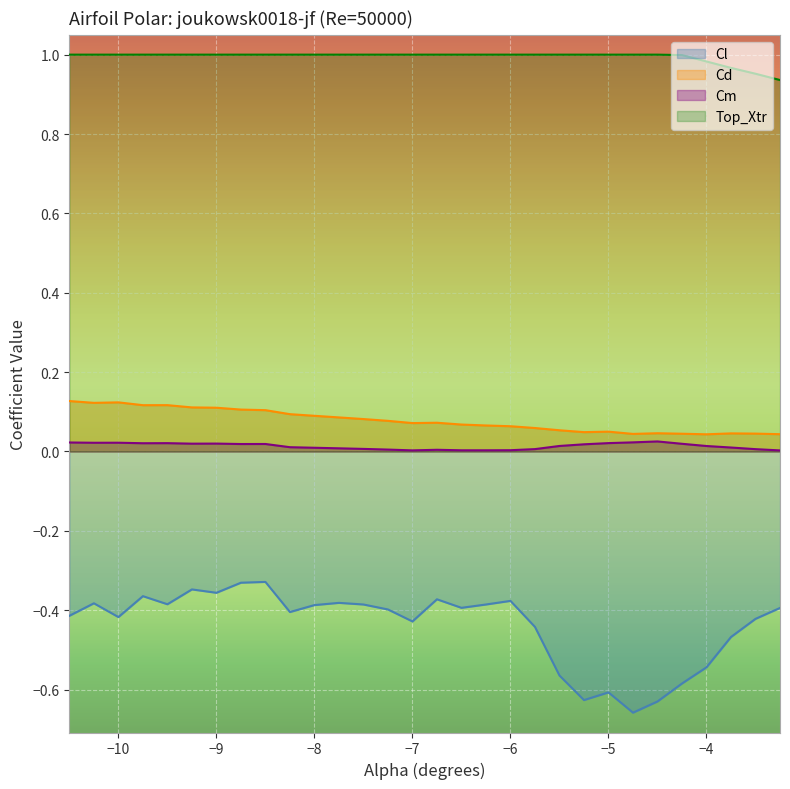

What are all the series names shown in the legend?

Cl, Cd, Cm, Top_Xtr